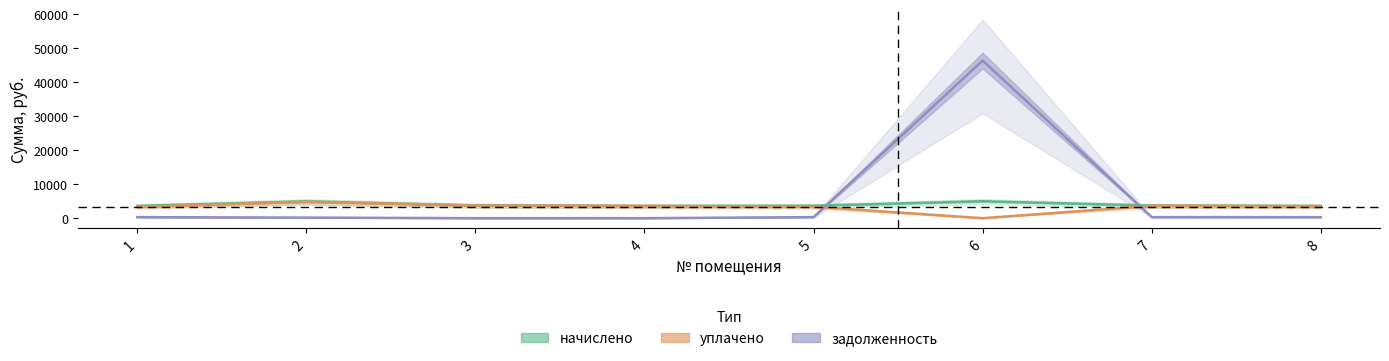

Where does the начислено series first go above 3688?

2